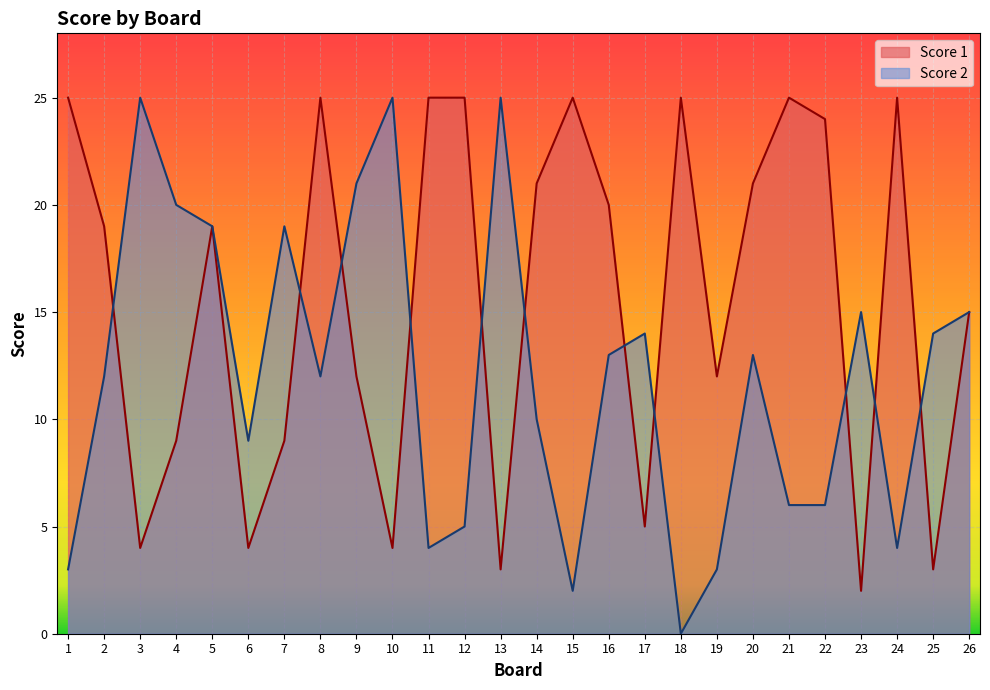

What is the average value of the Score 2 series?

12